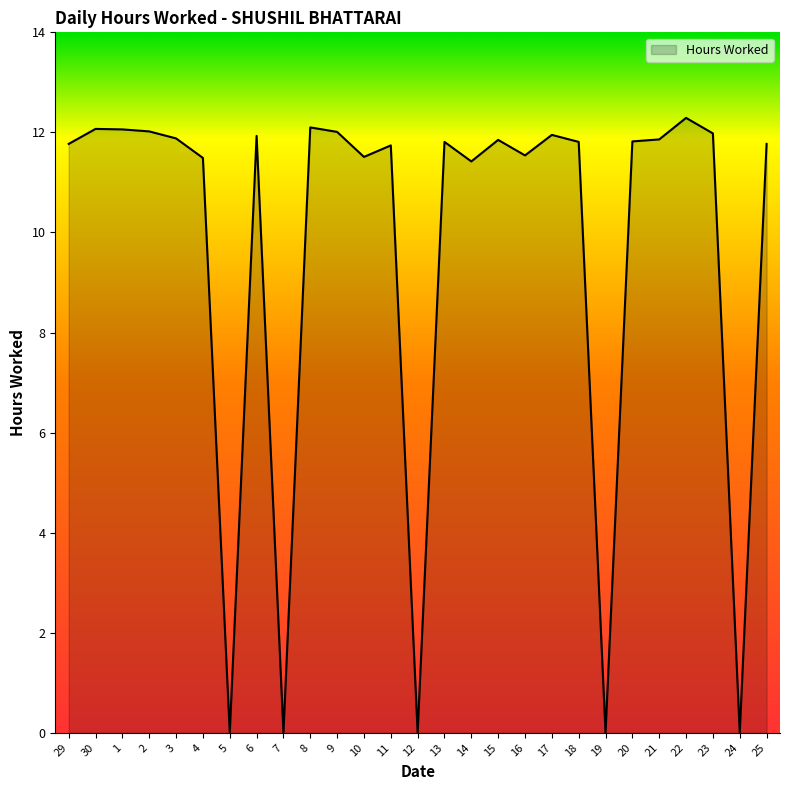

What is the difference between the values at 18 and 8?

0.3